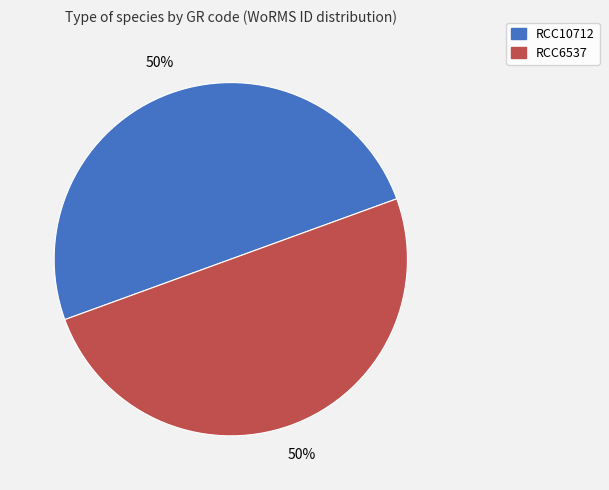

What is the ratio of the value at RCC10712 to the value at RCC6537?

1.0